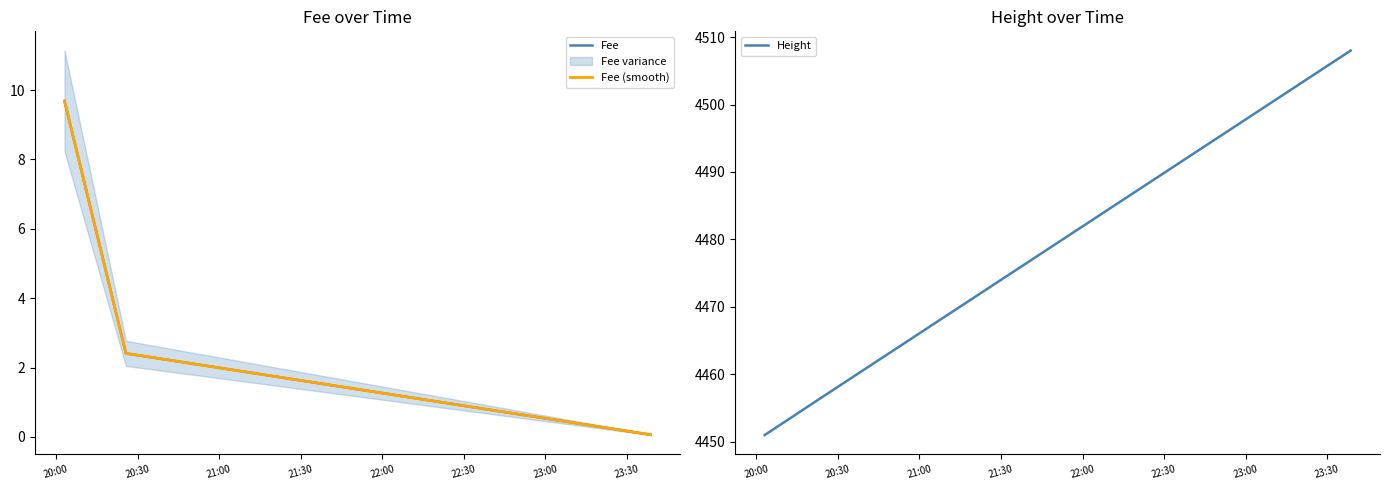

At which label is Fee (smooth) closest to 4?

20:30